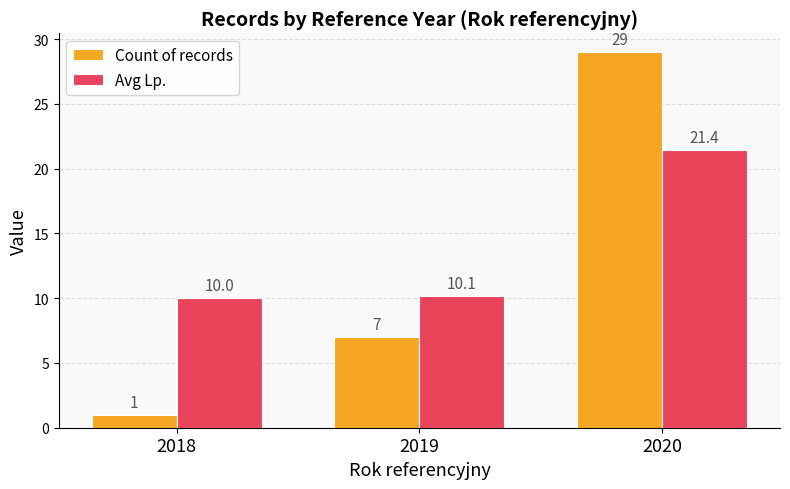

At which label does Avg Lp. reach its peak?

2020